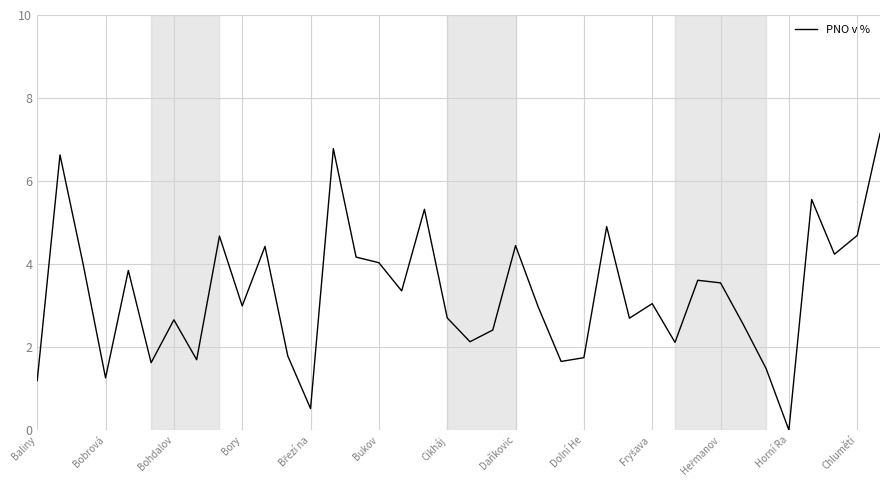

What is the greatest value displayed?

7.1